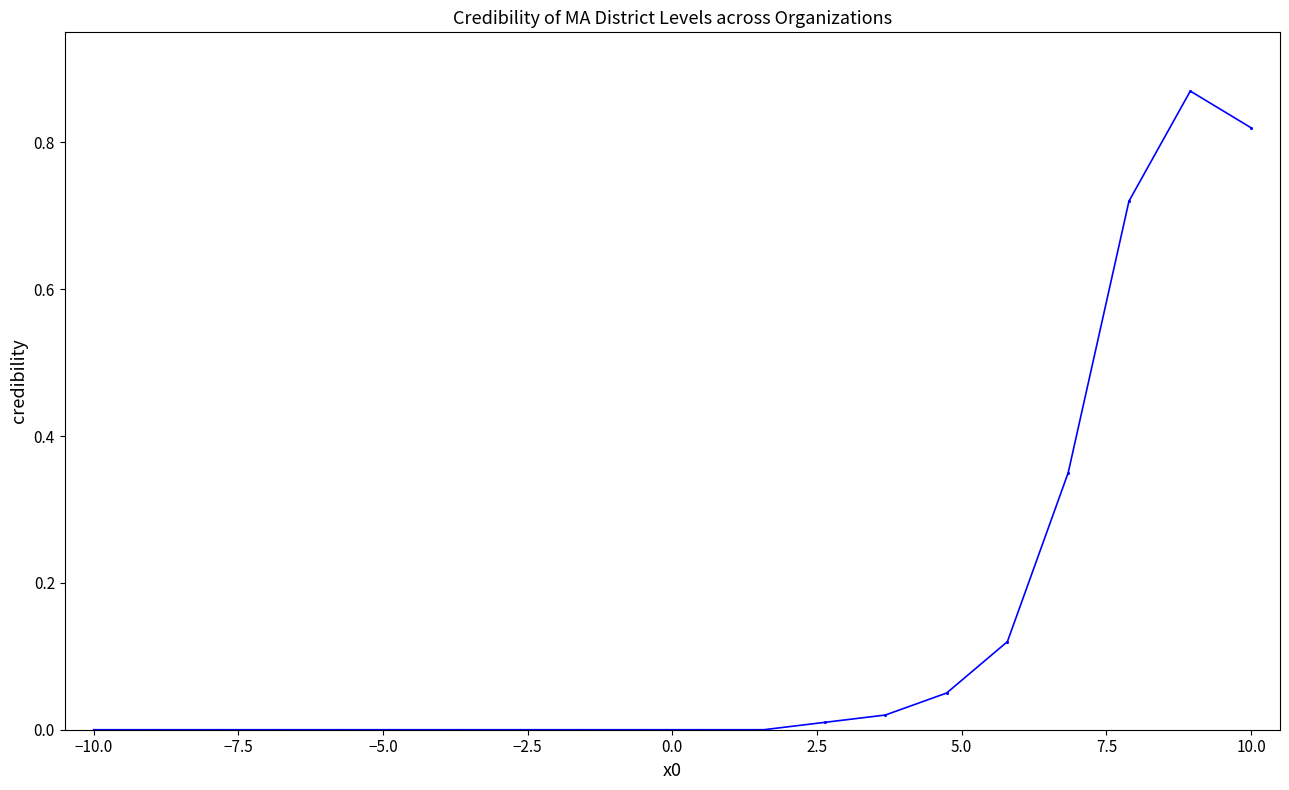

What is the sum of all values?

3.0